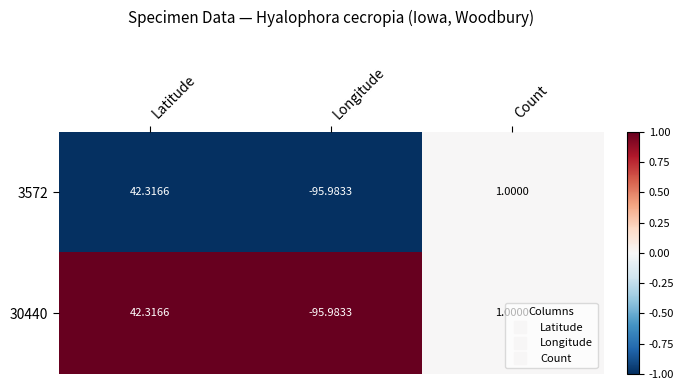

List the labels in order of 3572 value, largest first.

Latitude, Count, Longitude